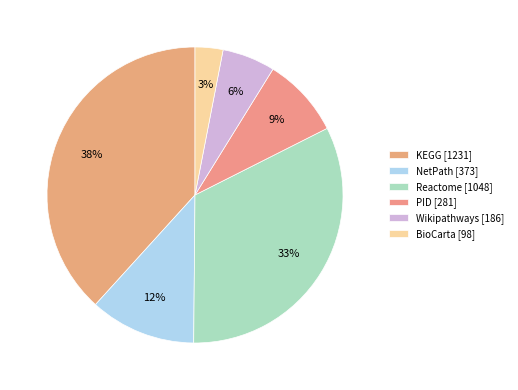

To the nearest percent, what is the difference between the largest and smallest slice percentages?

35%